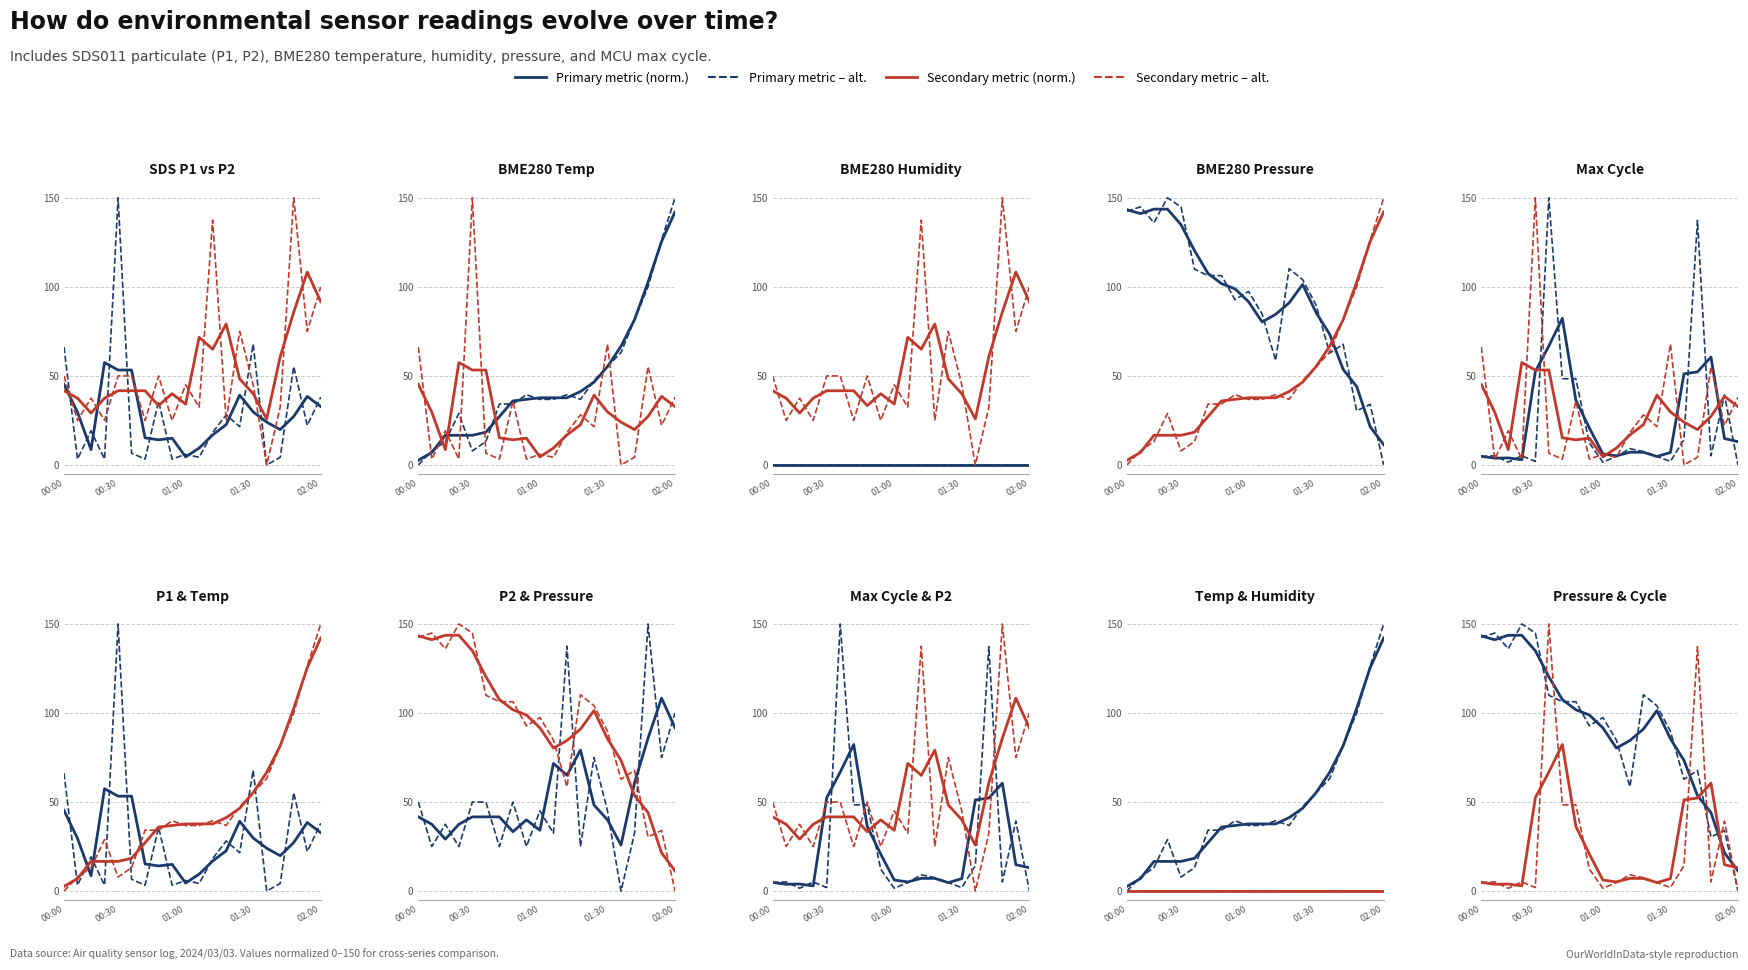

Count the number of categories in the chart.

20